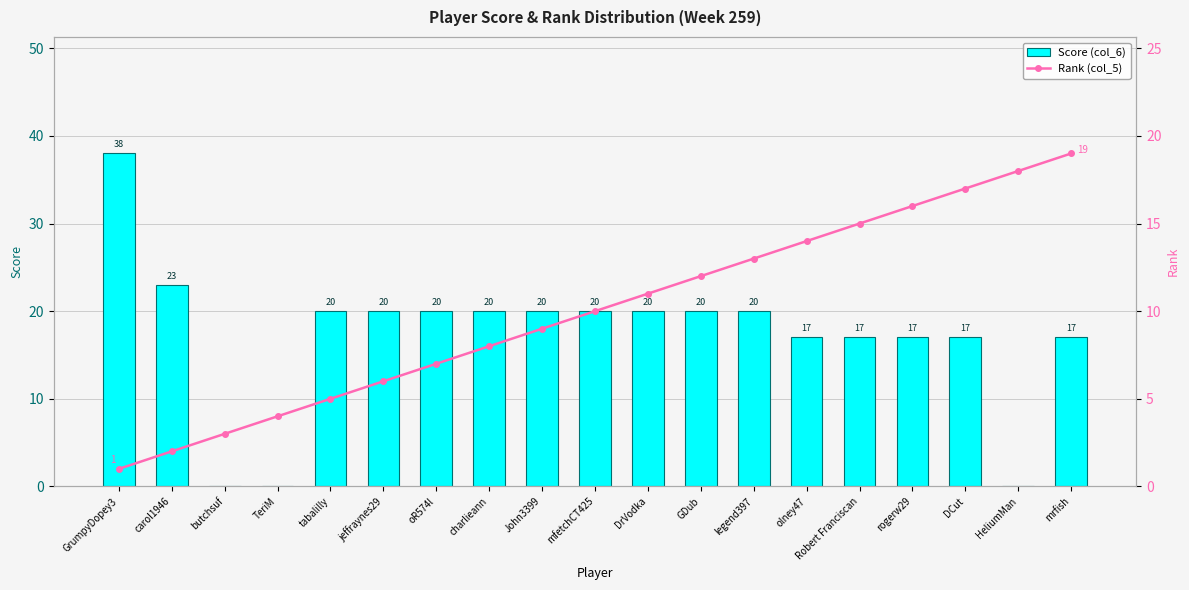

What is the highest value of the Rank (col_5) series?

19